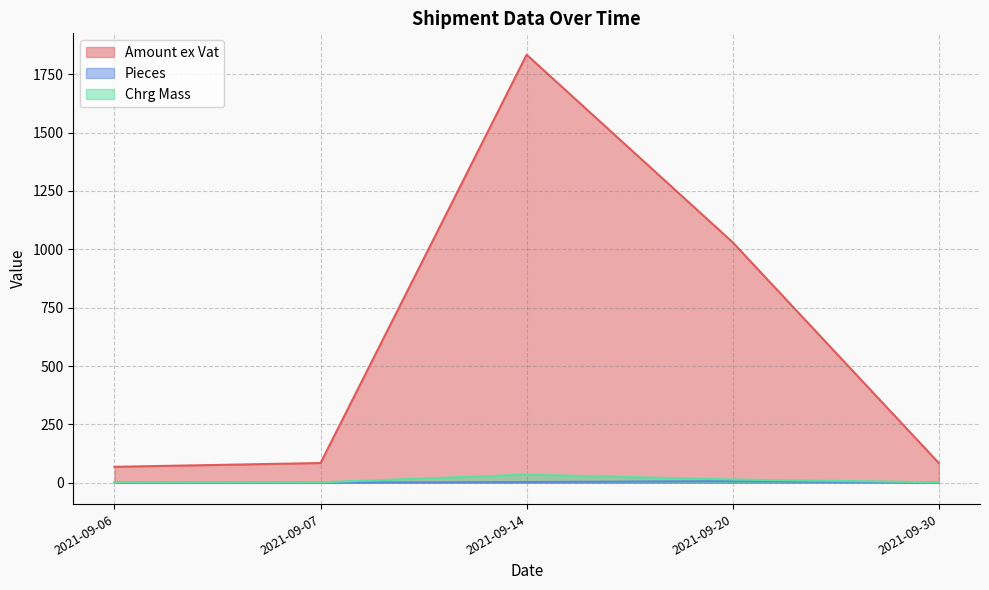

Where is Chrg Mass nearest to the value 17?

2021-09-20